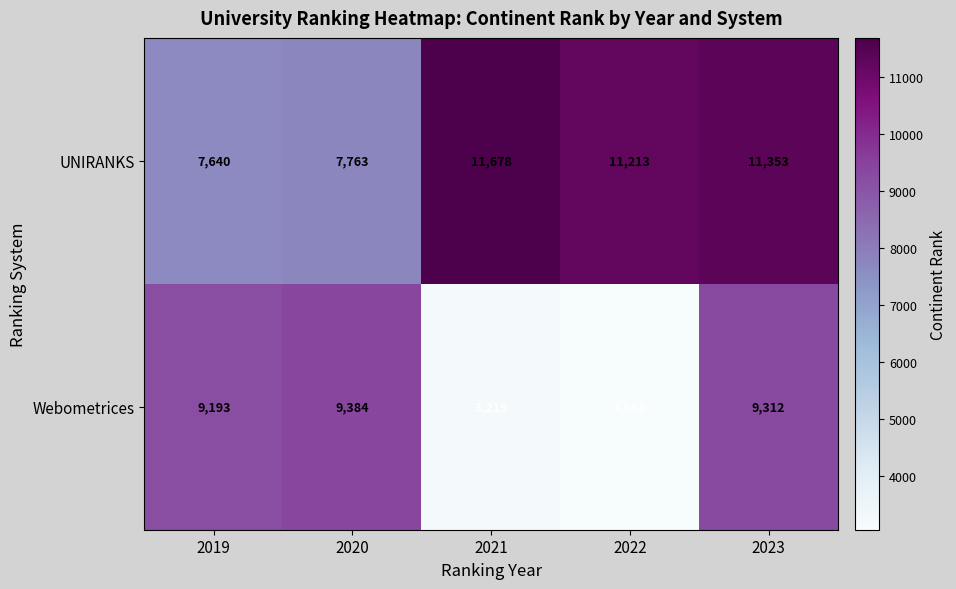

Between 2019 and 2020, which series saw the biggest shift?

Webometrices